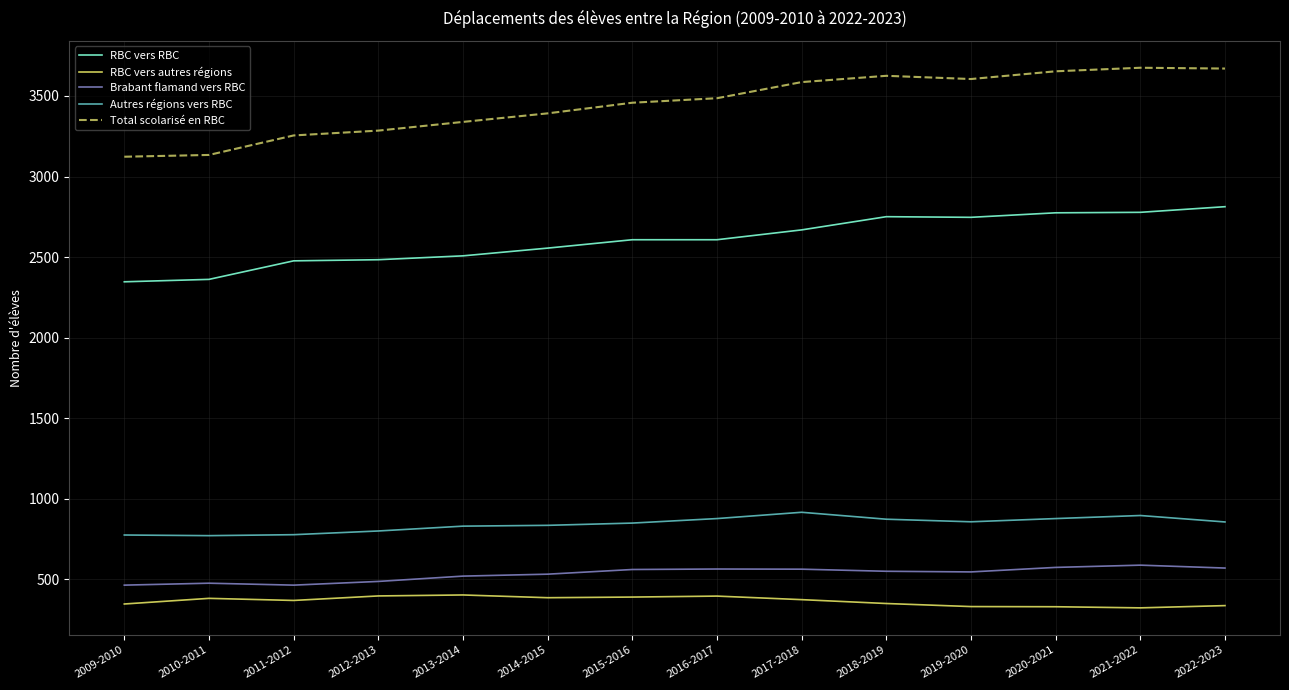

True or false: Total scolarisé en RBC has a value of 3675 at 2021-2022.

True